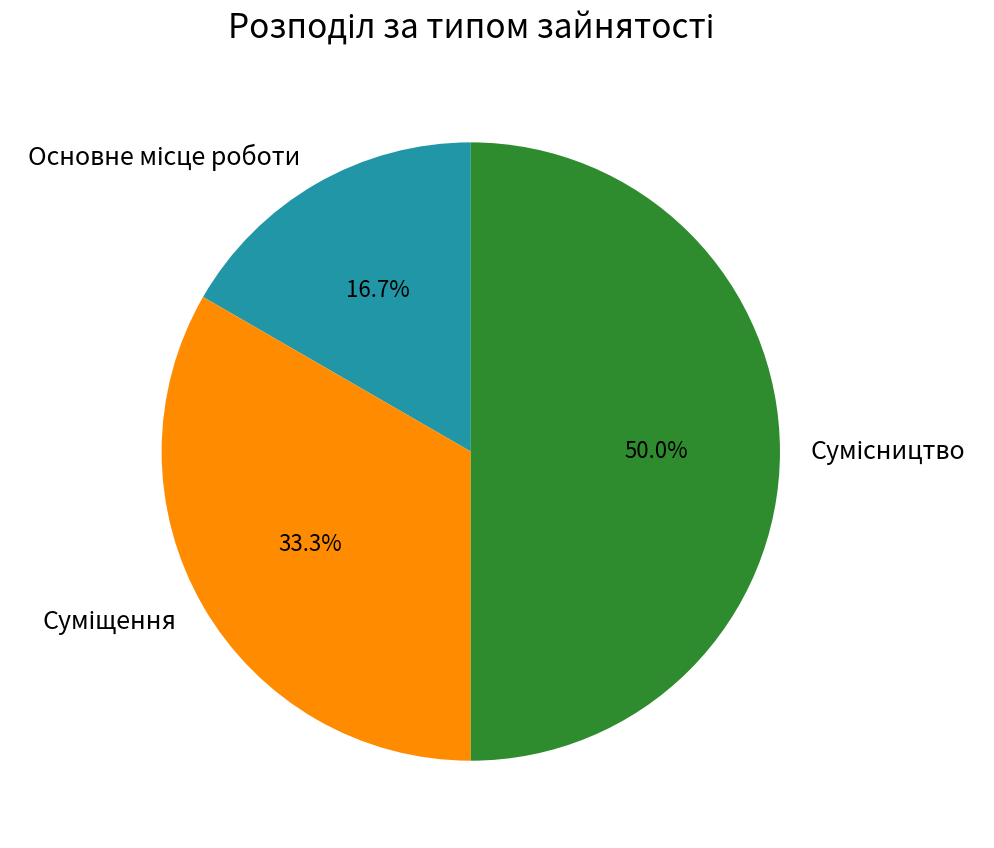

Is there a majority slice in this chart?

No